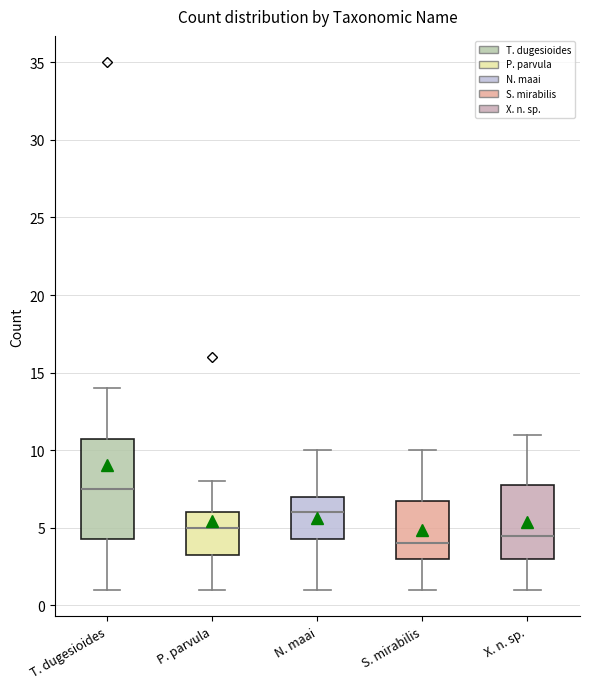

Reading left to right, read every box against the y-axis: the position of its median line, the range the box covers, and the ends of its whiskers. The values are not printed on the chart, so give them approximately, as read against the axis.

T. dugesioides: median 7.5, box 4.5 to 11.0, whiskers 1.0 to 14.0
P. parvula: median 5.0, box 3.5 to 6.0, whiskers 1.0 to 8.0
N. maai: median 6.0, box 4.5 to 7.0, whiskers 1.0 to 10.0
S. mirabilis: median 4.0, box 3.0 to 7.0, whiskers 1.0 to 10.0
X. n. sp.: median 4.5, box 3.0 to 8.0, whiskers 1.0 to 11.0